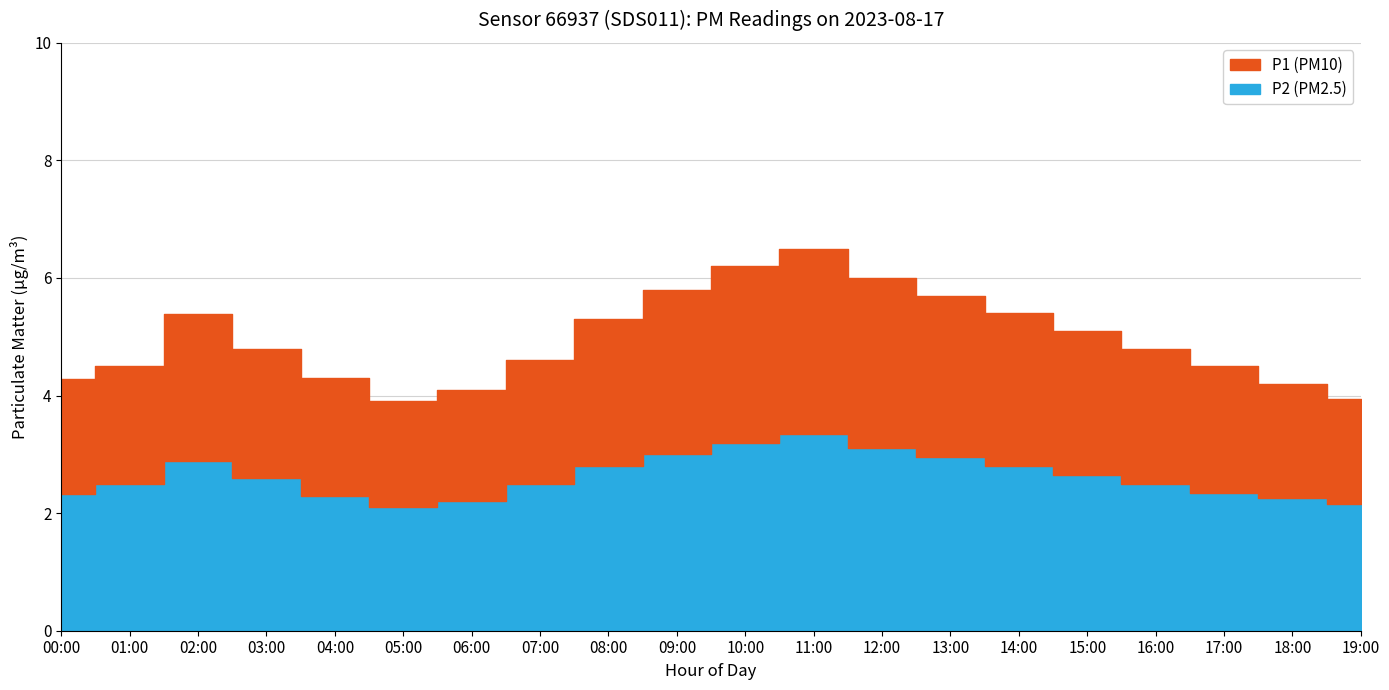

At 13:00, list the series in order from smallest to largest.

P2, P1